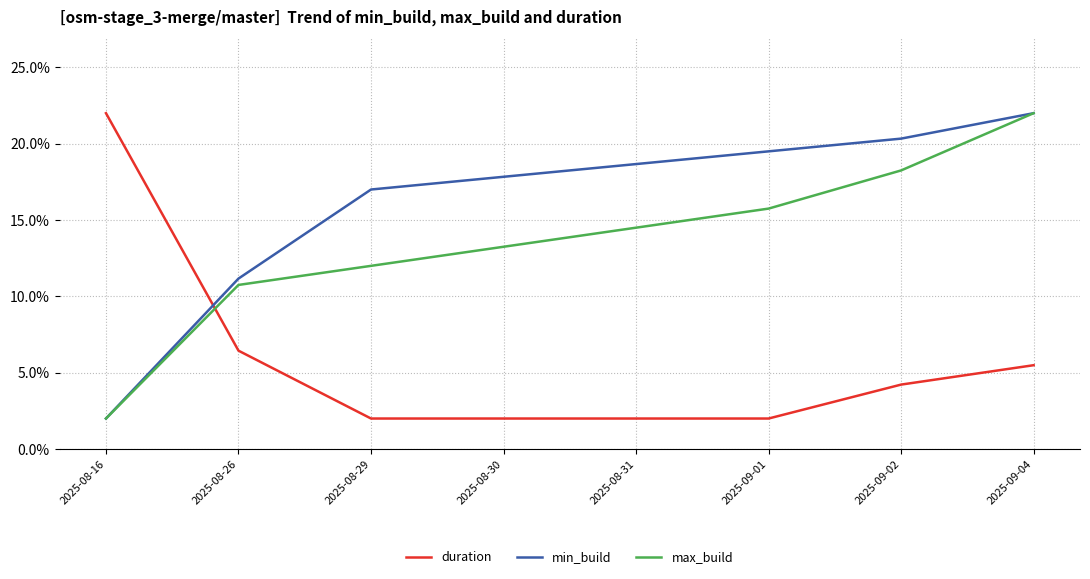

At which category is the sum across all series the highest?

2025-09-04